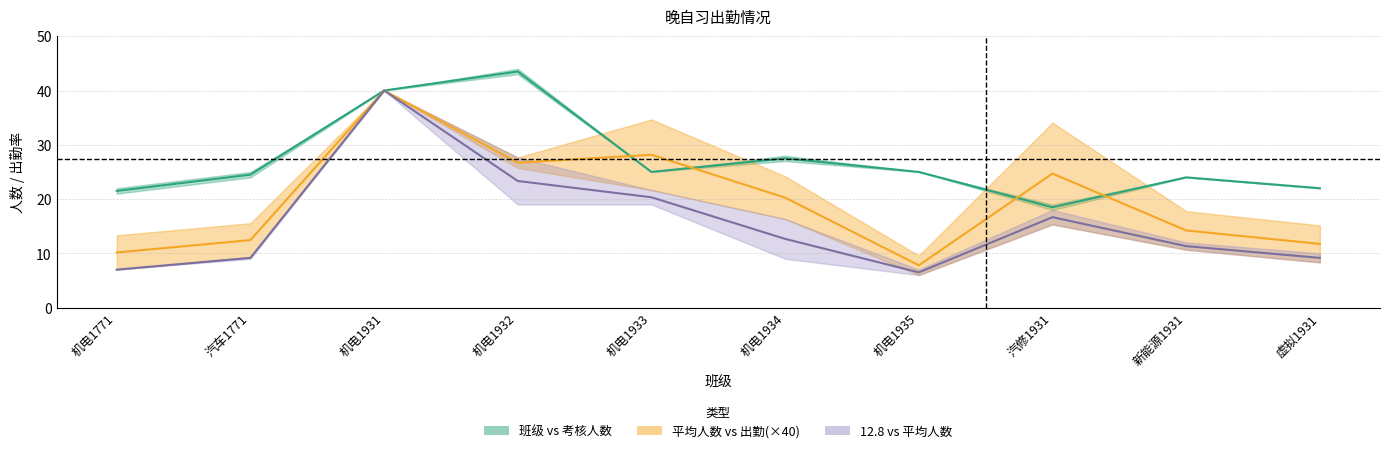

True or false: 12.8 and 班级人数 cross at least once.

False